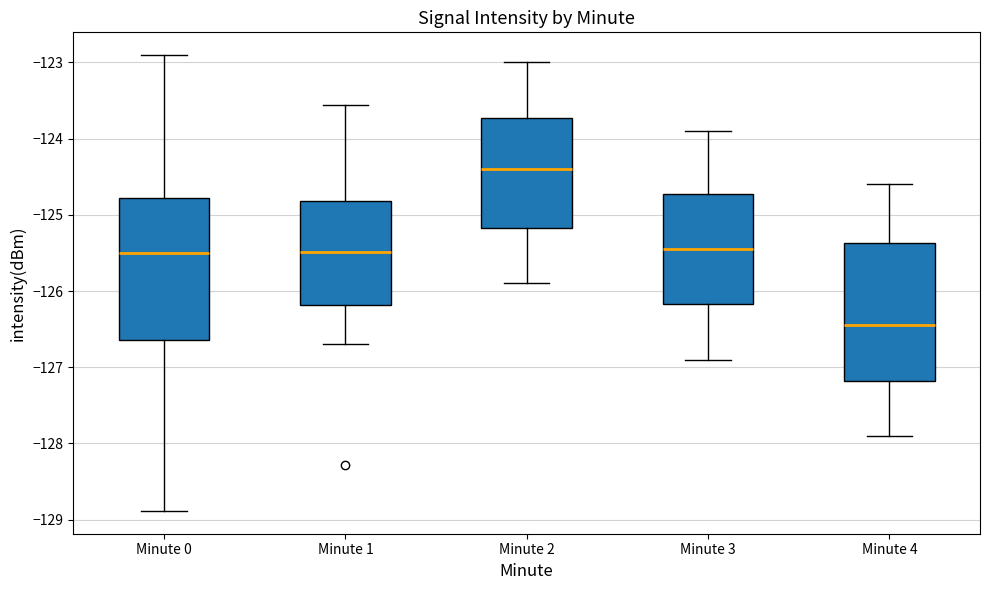

Reading left to right, read every box against the y-axis: the position of its median line, the range the box covers, and the ends of its whiskers. The values are not printed on the chart, so give them approximately, as read against the axis.

Minute 0: median -125.5, box -126.6 to -124.8, whiskers -128.9 to -122.9
Minute 1: median -125.5, box -126.2 to -124.8, whiskers -126.7 to -123.6
Minute 2: median -124.4, box -125.2 to -123.7, whiskers -125.9 to -123.0
Minute 3: median -125.4, box -126.2 to -124.7, whiskers -126.9 to -123.9
Minute 4: median -126.4, box -127.2 to -125.4, whiskers -127.9 to -124.6